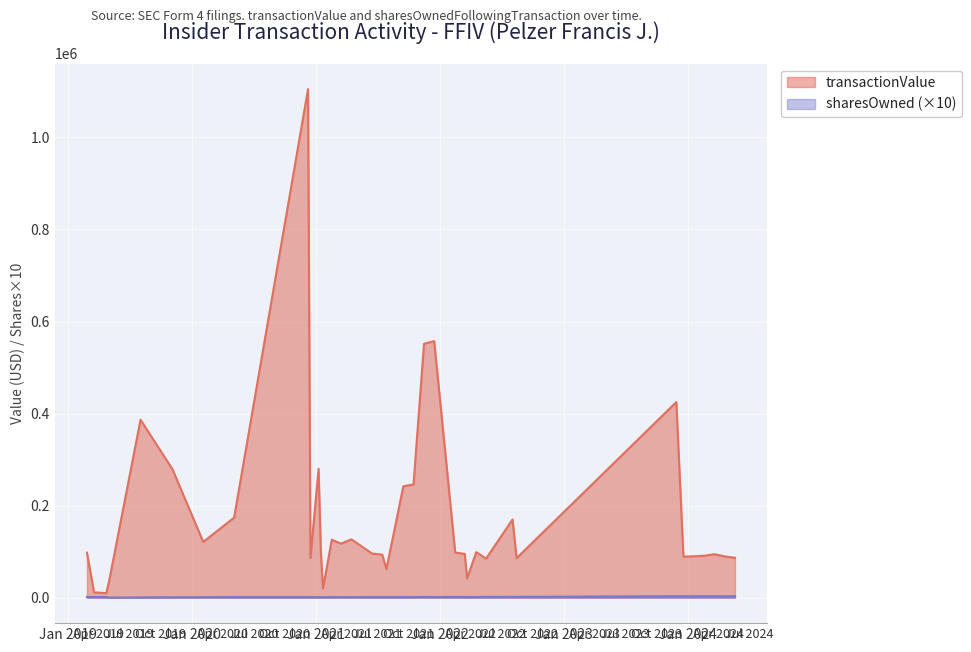

Which has a higher value, 2020-05-04 or 2020-12-08?

2020-12-08